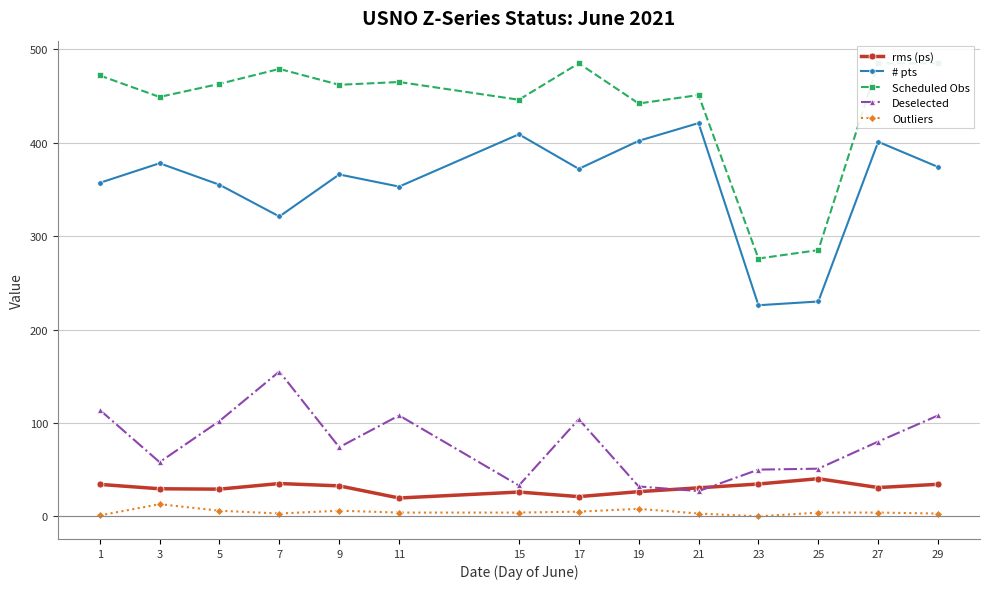

The # pts series shows 378.0 at 3. True or false?

True